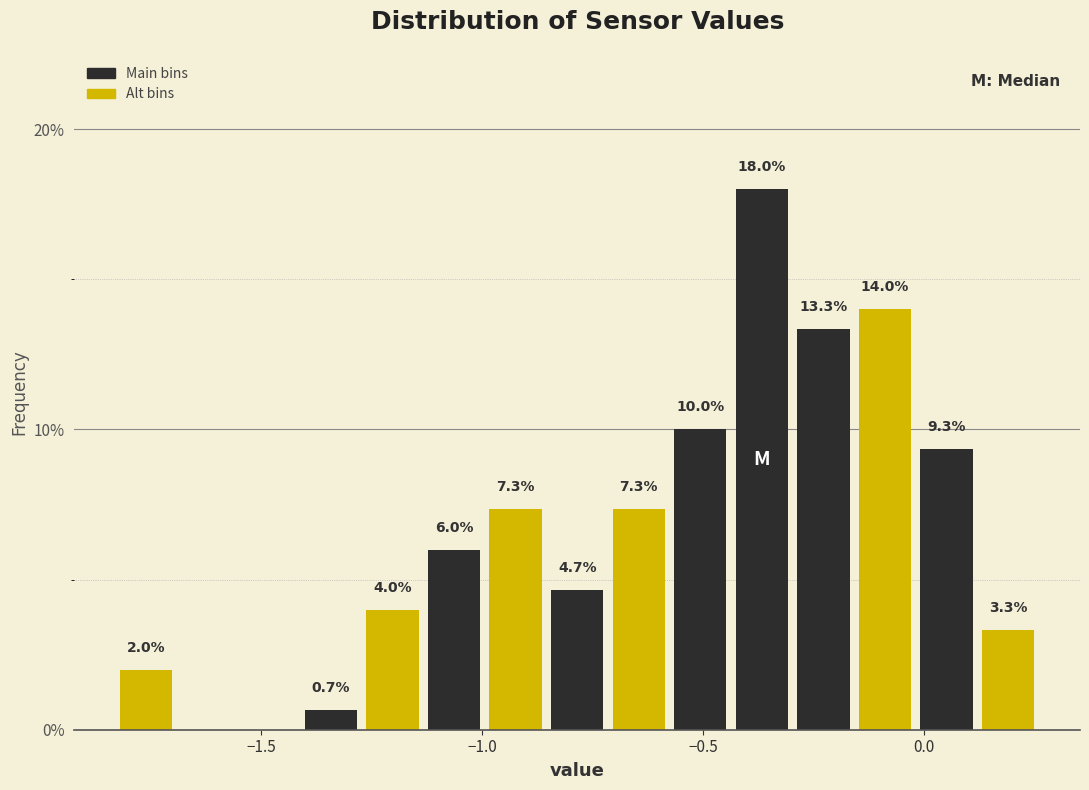

Read against the x-axis, roughly where is the centre of the tallest bar?

-0.35